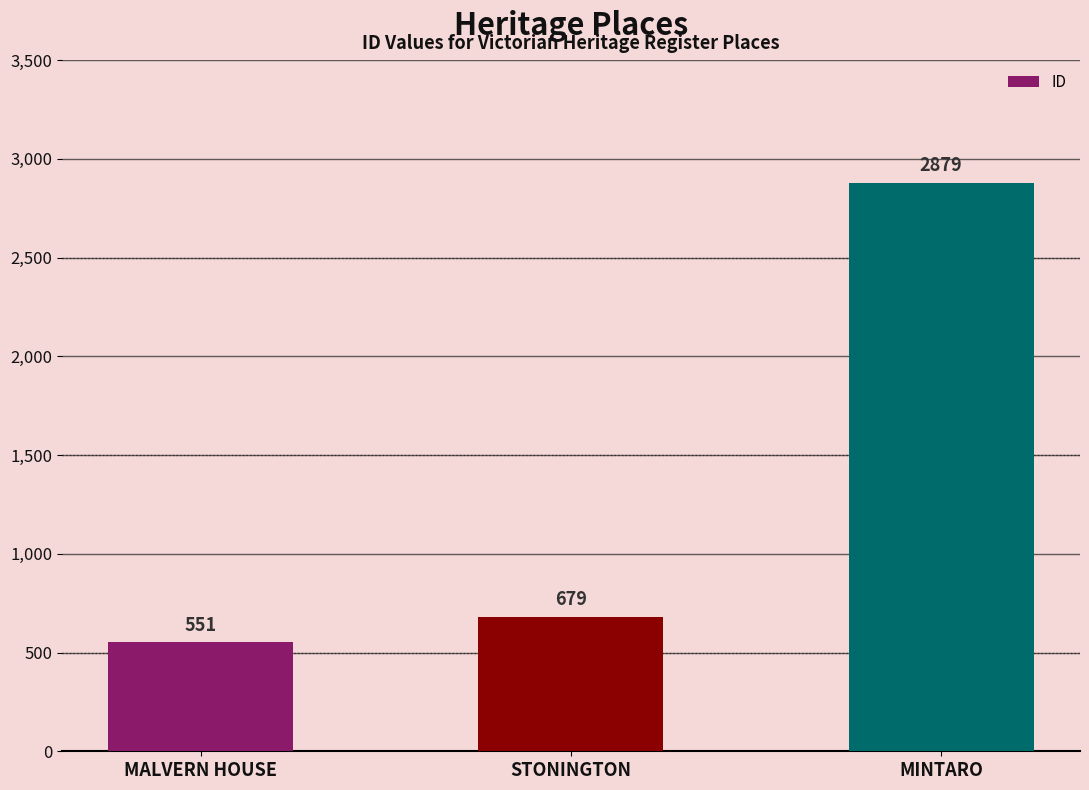

Which label corresponds to the largest value in the chart?

MINTARO